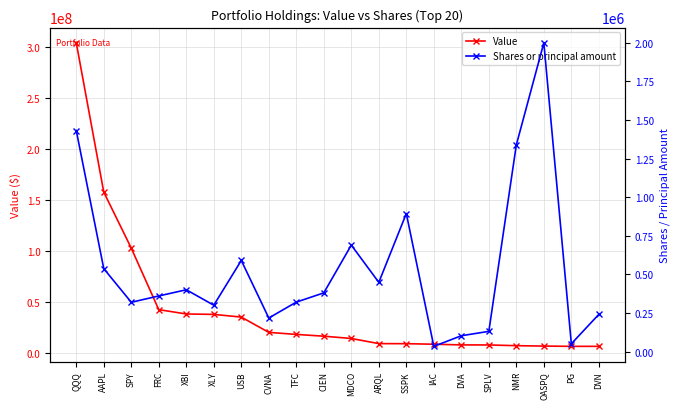

What is the difference between the second highest and second lowest values in the Value series?

151431000